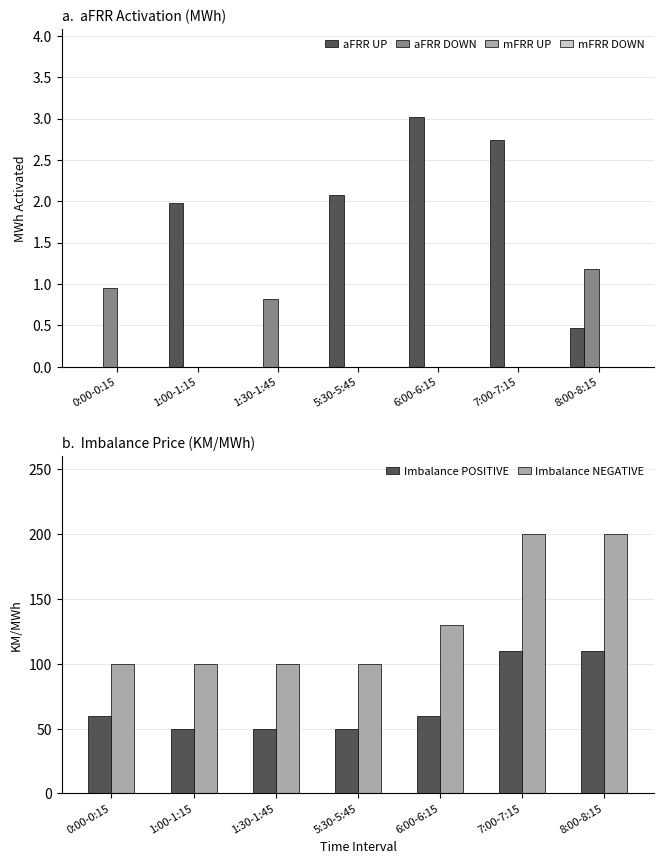

Reading left to right, extract all data points from this chart.

aFRR UP: 0.0	2.0	0.0	2.1	3.0	2.7	0.5
aFRR DOWN: 0.9	0.0	0.8	0.0	0.0	0.0	1.2
mFRR UP: 0.0	0.0	0.0	0.0	0.0	0.0	0.0
mFRR DOWN: 0.0	0.0	0.0	0.0	0.0	0.0	0.0
Imbalance POSITIVE: 60.0	50.0	50.0	50.0	60.0	110.0	110.0
Imbalance NEGATIVE: 100.0	100.0	100.0	100.0	130.0	200.0	200.0